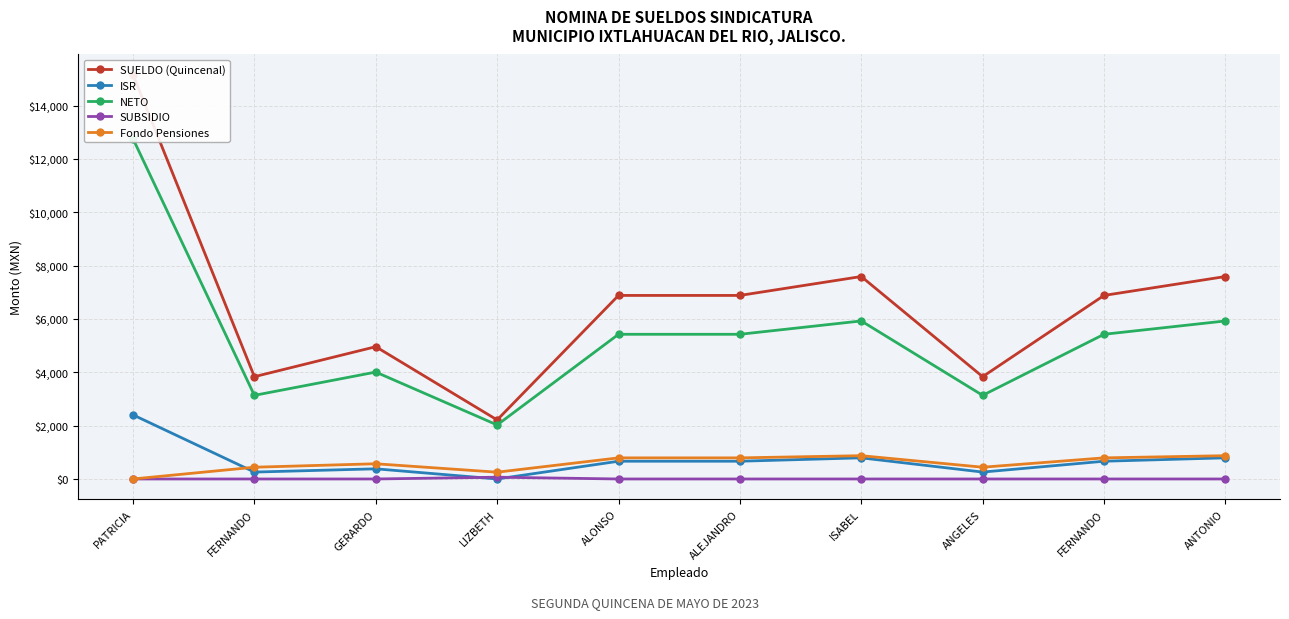

What is the label of the 6th point from the left?

ALEJANDRO